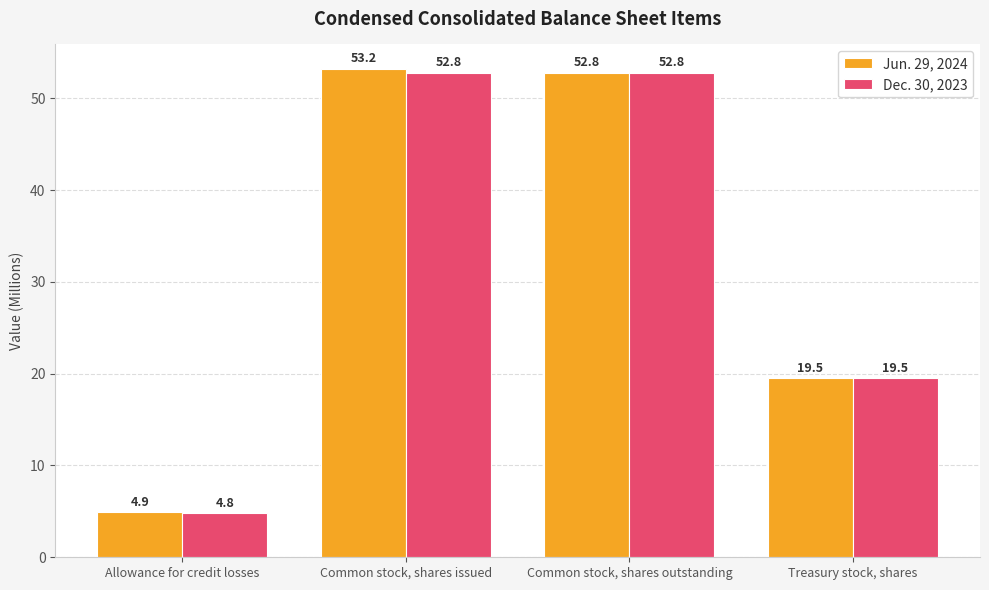

List the series in order of their overall mean, lowest first.

Dec. 30, 2023, Jun. 29, 2024